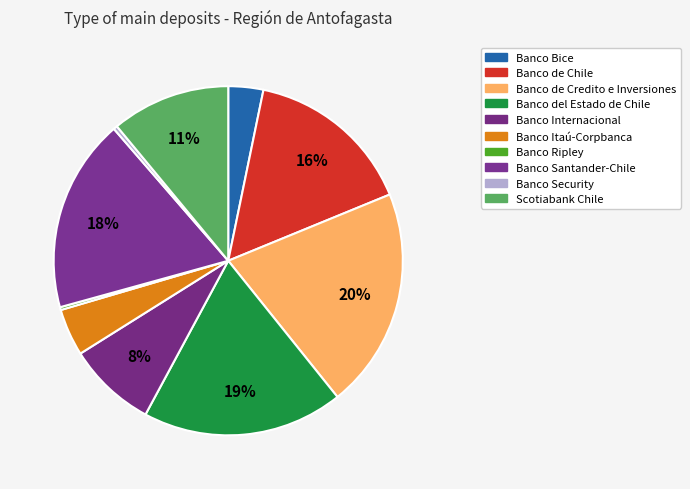

Approximately how many times larger is the value at Scotiabank Chile compared to Banco Santander-Chile?

0.6